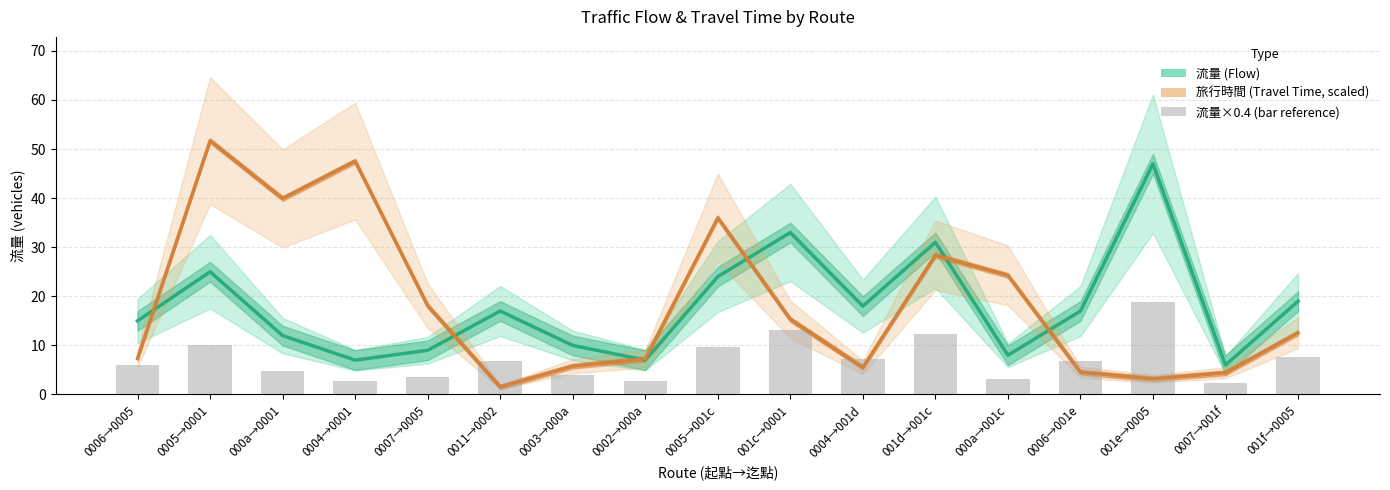

List the series in order of their peak value, highest first.

旅行時間 (Travel Time, scaled), 流量 (Flow)